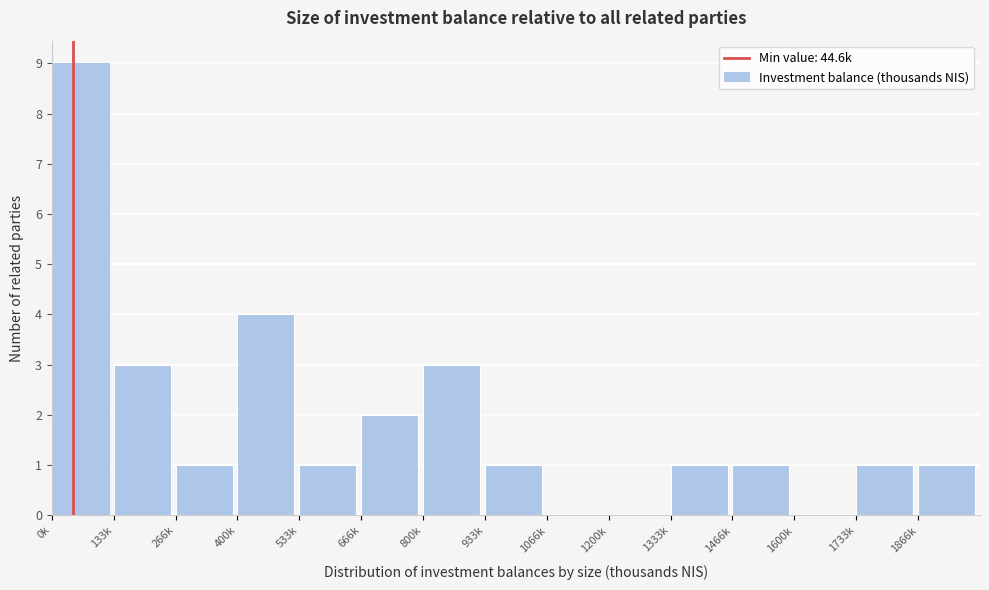

Reading left to right, transcribe all the data shown in this chart.

0k=9	133k=3	266k=1	400k=4	533k=1	666k=2	800k=3	933k=1	1066k=0	1200k=0	1333k=1	1466k=1	1600k=0	1733k=1	1866k=1